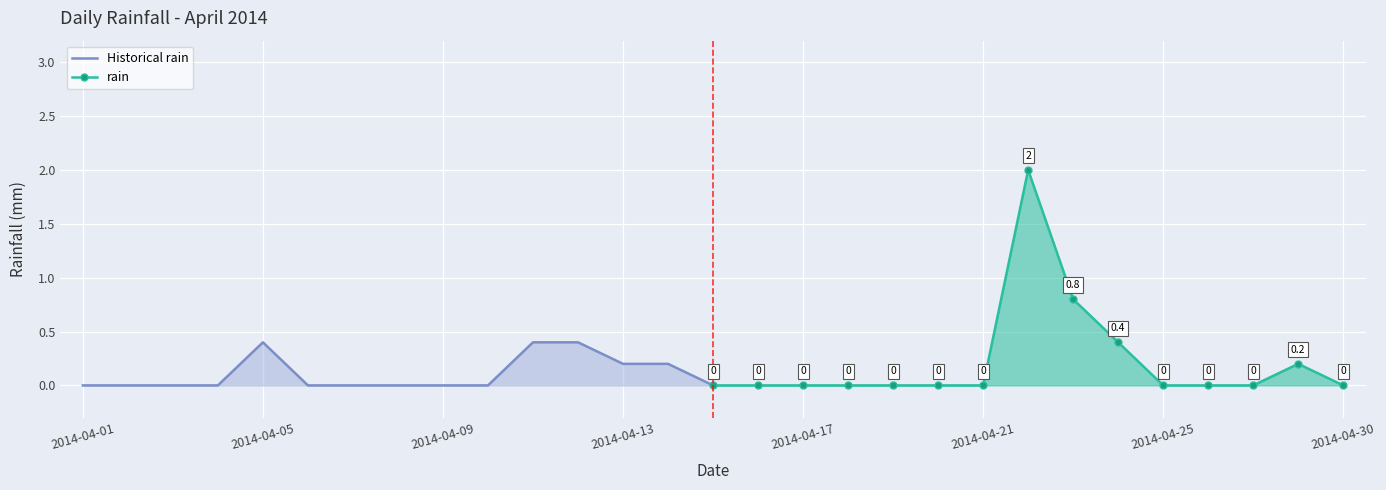

Rank the series by their average value, from lowest to highest.

Historical rain, rain